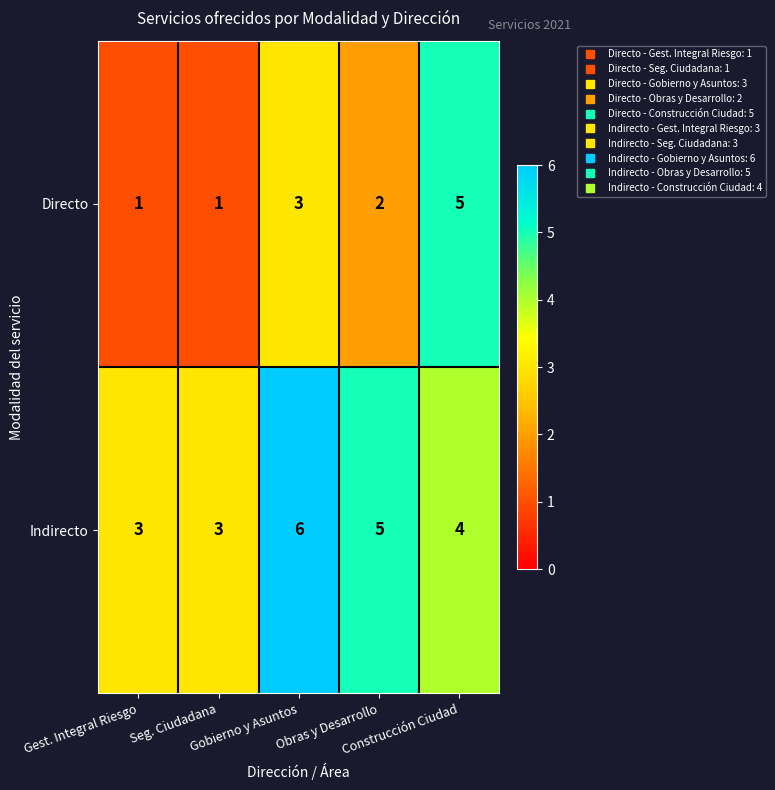

Which series has the widest spread of values?

Directo